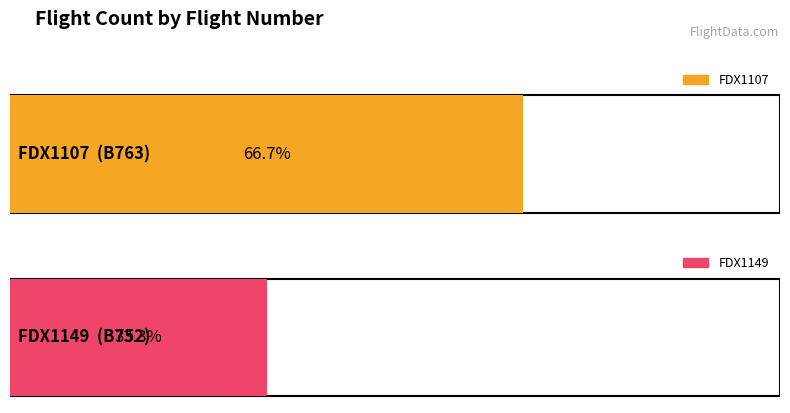

Which has a higher value, FDX1107 or FDX1149?

FDX1107